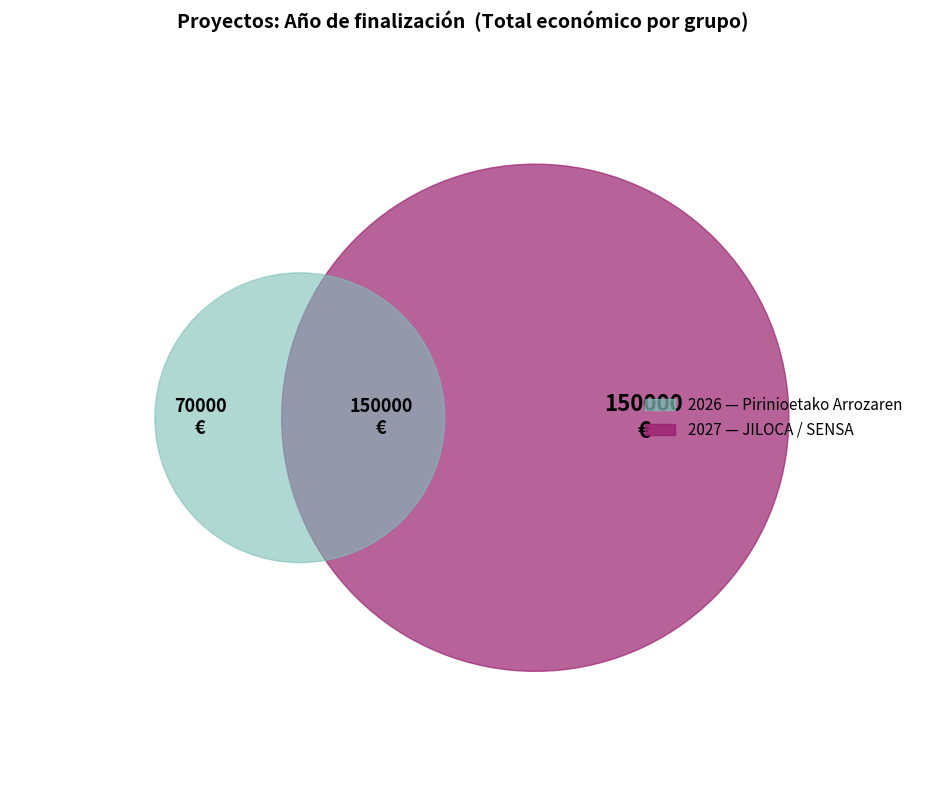

Is there a majority slice in this chart?

No